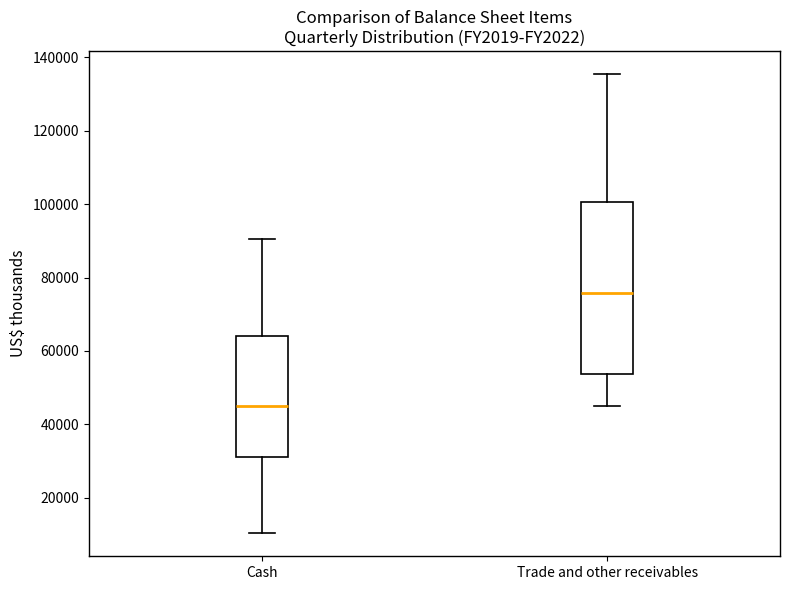

Which box is the tallest, from its lower edge to its upper edge?

Trade and other receivables